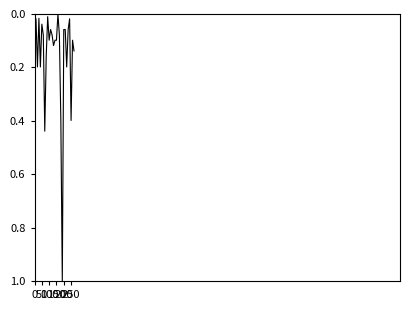

What is the maximum value shown in the chart?

1.0